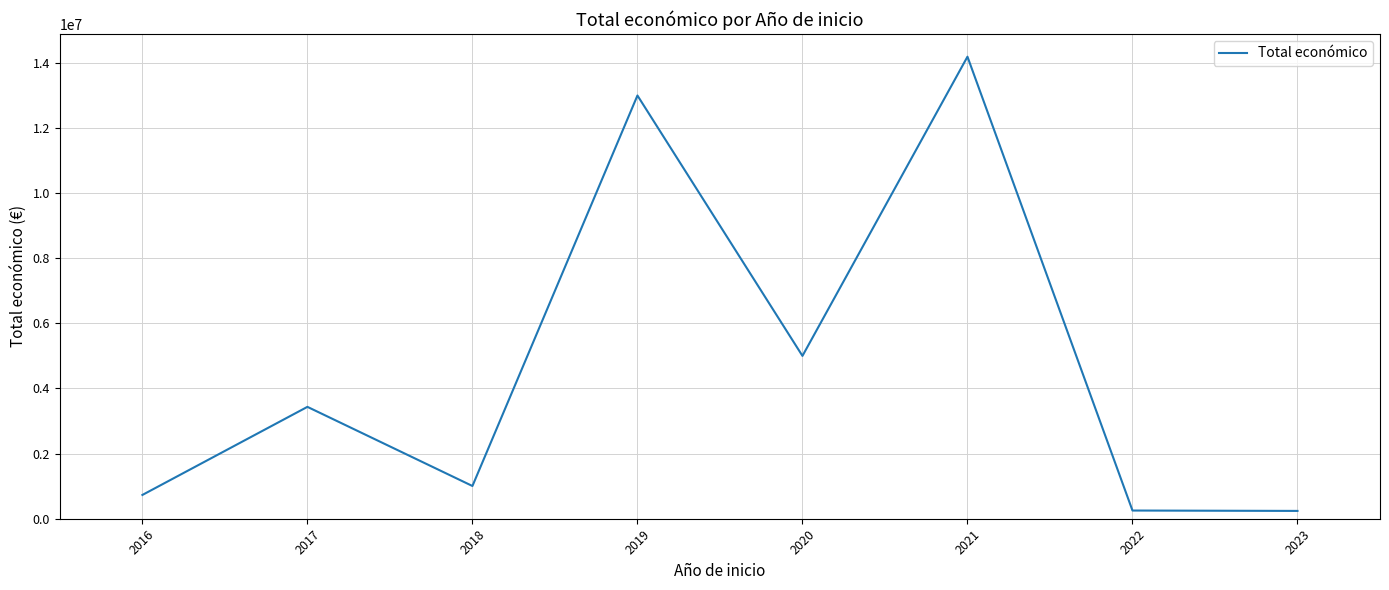

At which category does the data reach its first local valley?

2018